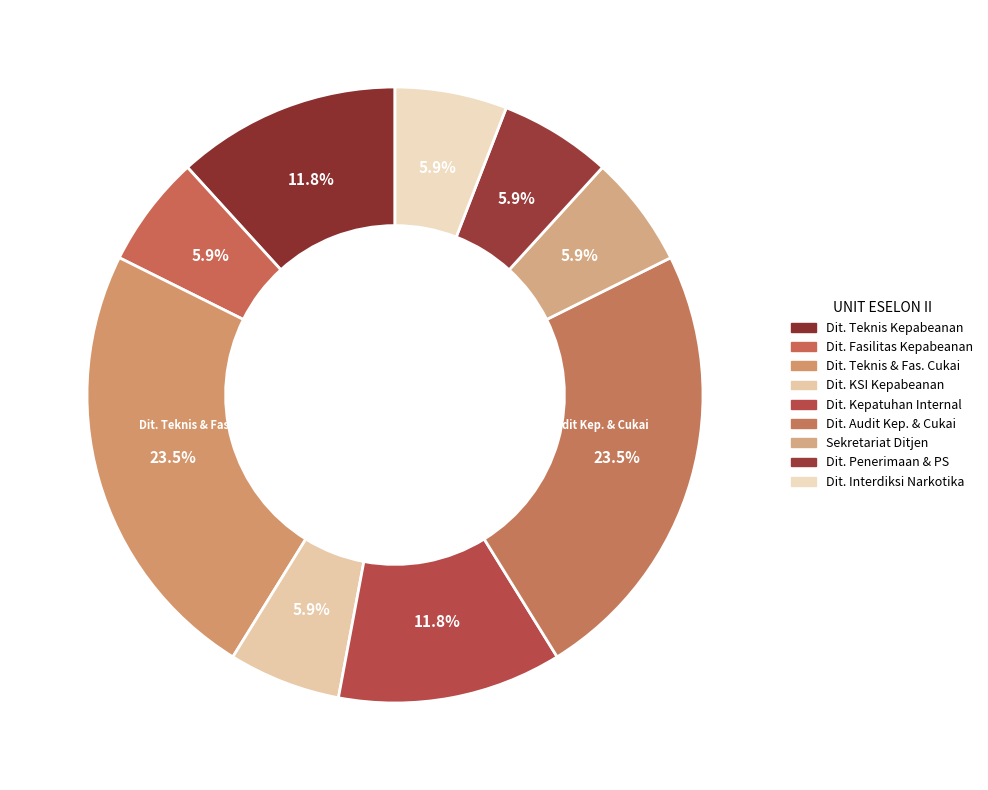

Count the number of slices in the pie.

9